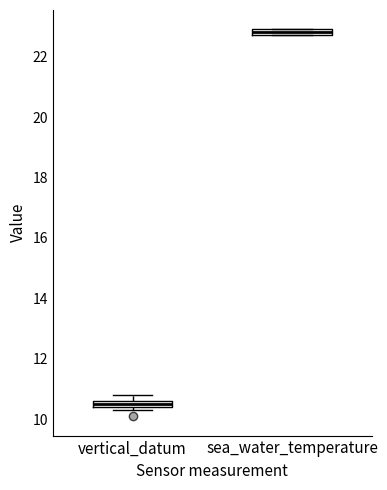

Where is the upper edge of the box for vertical_datum on the y-axis? The values are not printed on the chart, so give them approximately, as read against the axis.

10.6